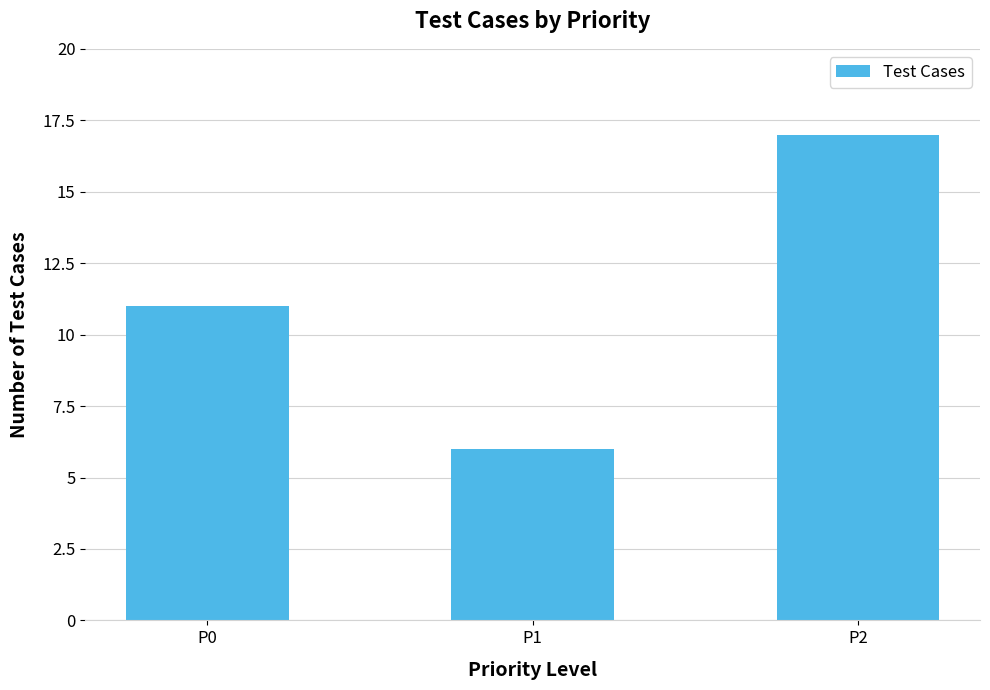

Reading right to left, transcribe all the data shown in this chart.

17	6	11